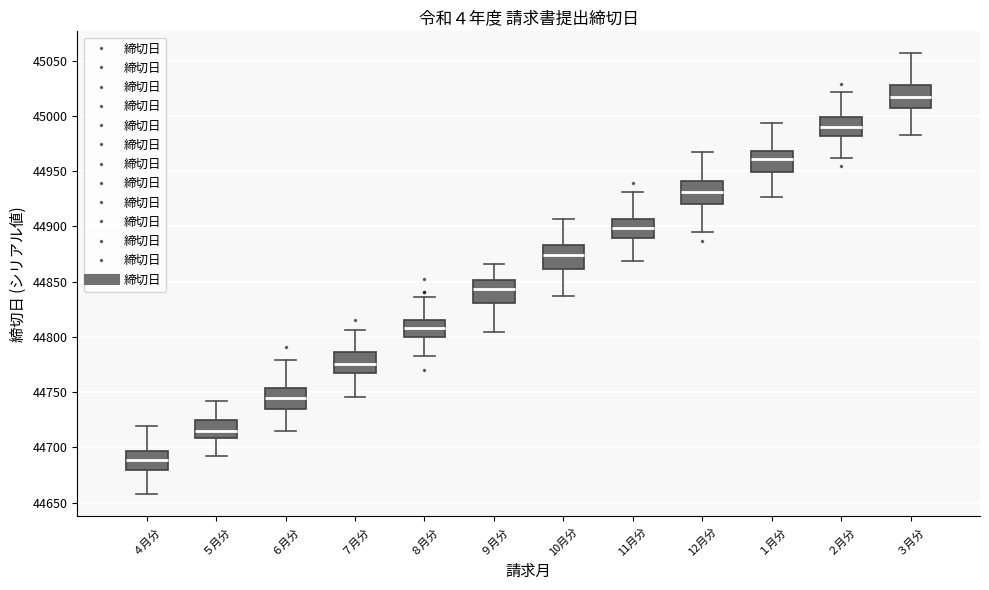

Reading left to right, read every box against the y-axis: the position of its median line, the range the box covers, and the ends of its whiskers. The values are not printed on the chart, so give them approximately, as read against the axis.

４月分: median 44690, box 44680 to 44695, whiskers 44660 to 44720
５月分: median 44715, box 44710 to 44725, whiskers 44690 to 44740
６月分: median 44745, box 44735 to 44755, whiskers 44715 to 44780
７月分: median 44775, box 44765 to 44785, whiskers 44745 to 44805
８月分: median 44810, box 44800 to 44815, whiskers 44785 to 44835
９月分: median 44845, box 44830 to 44850, whiskers 44805 to 44865
10月分: median 44875, box 44860 to 44885, whiskers 44835 to 44905
11月分: median 44900, box 44890 to 44905, whiskers 44870 to 44930
12月分: median 44930, box 44920 to 44940, whiskers 44895 to 44965
１月分: median 44960, box 44950 to 44970, whiskers 44925 to 44995
２月分: median 44990, box 44980 to 45000, whiskers 44960 to 45020
３月分: median 45020, box 45005 to 45030, whiskers 44985 to 45055